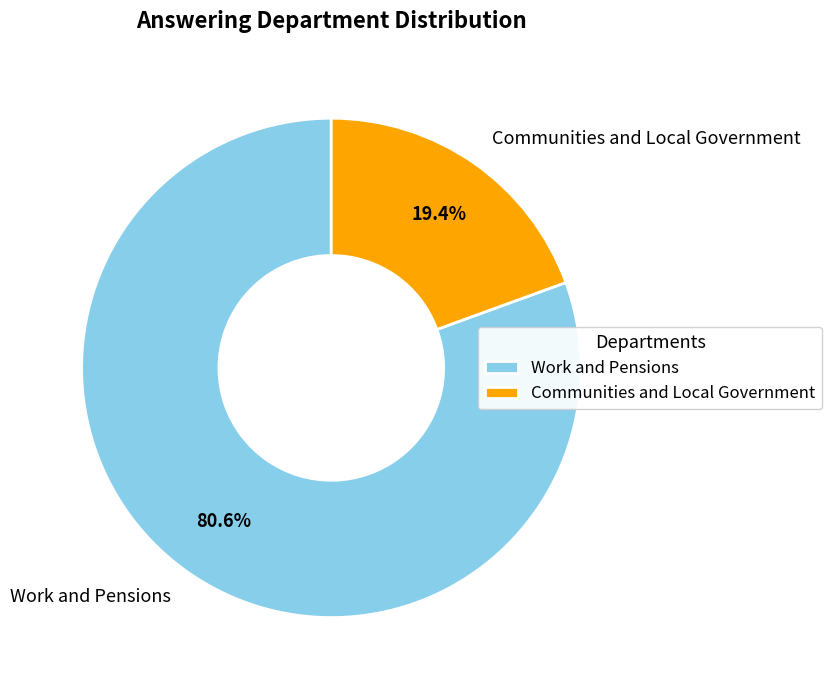

What percentage is the Work and Pensions slice, to the nearest percent?

81%